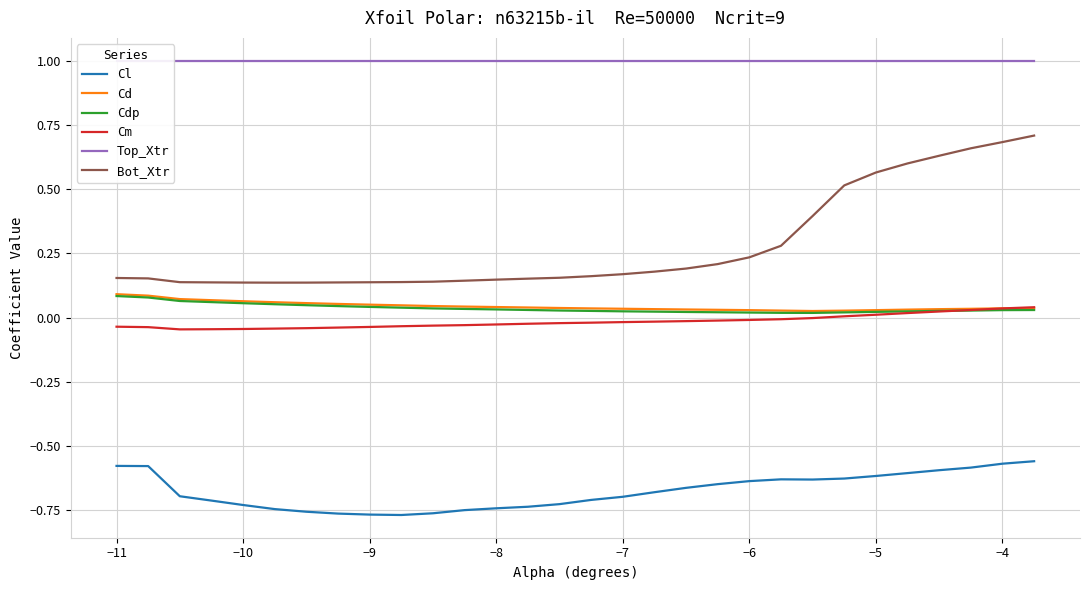

Is it true that Cd equals 0.1 at −5?

False